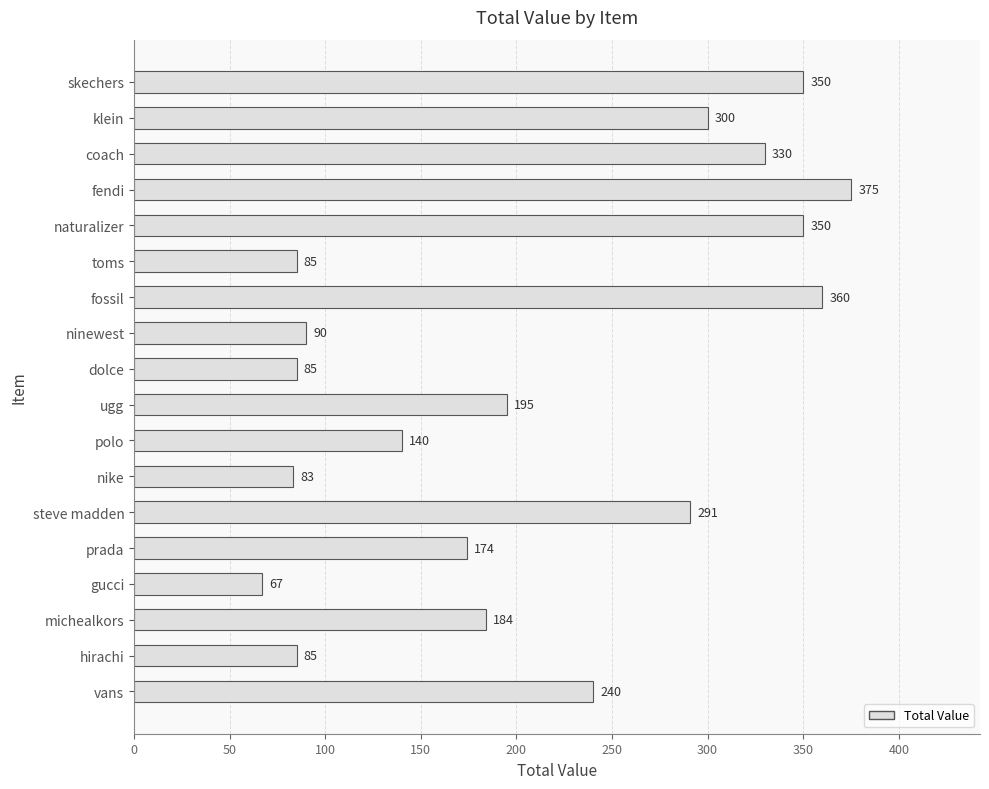

At which label is the value closest to 221?

vans